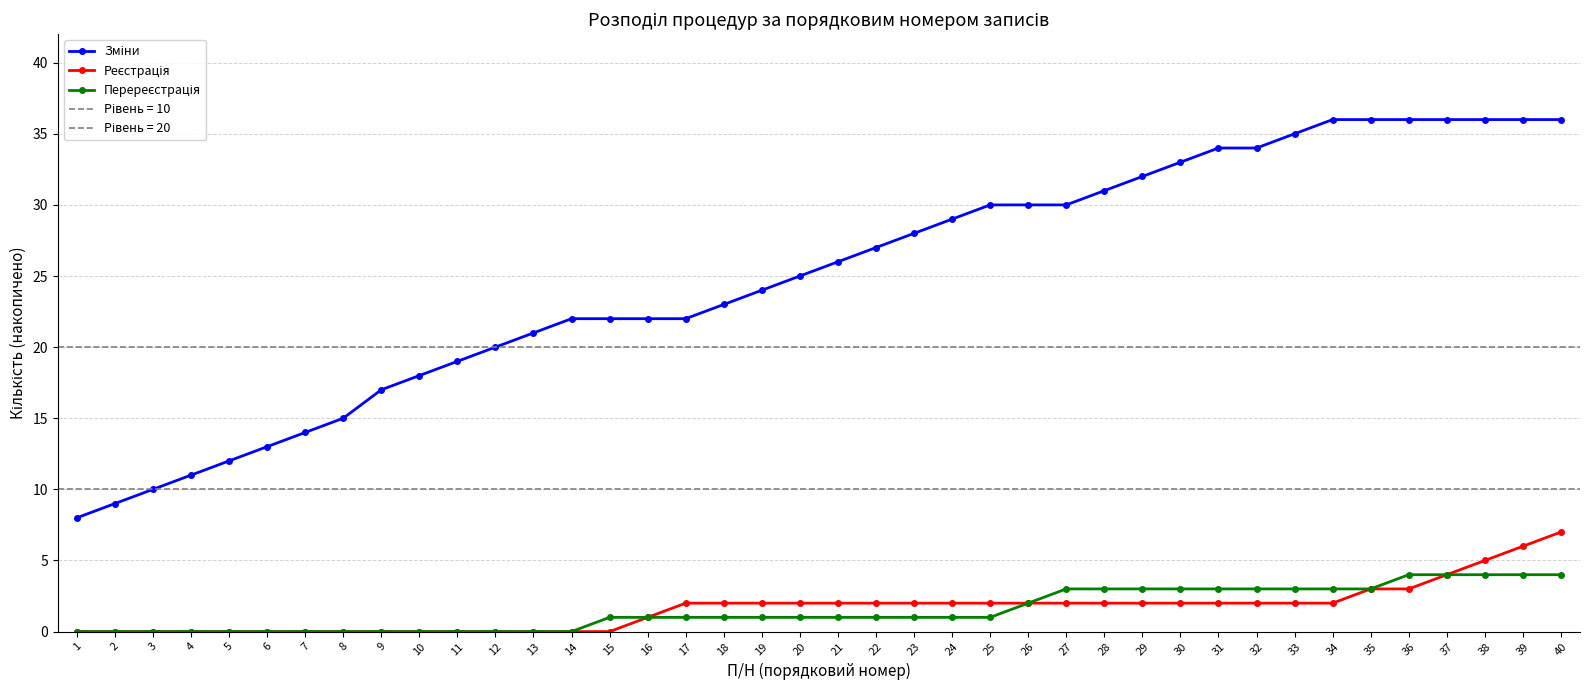

At 3, list the series in order from smallest to largest.

Реєстрація, Перереєстрація, Зміни